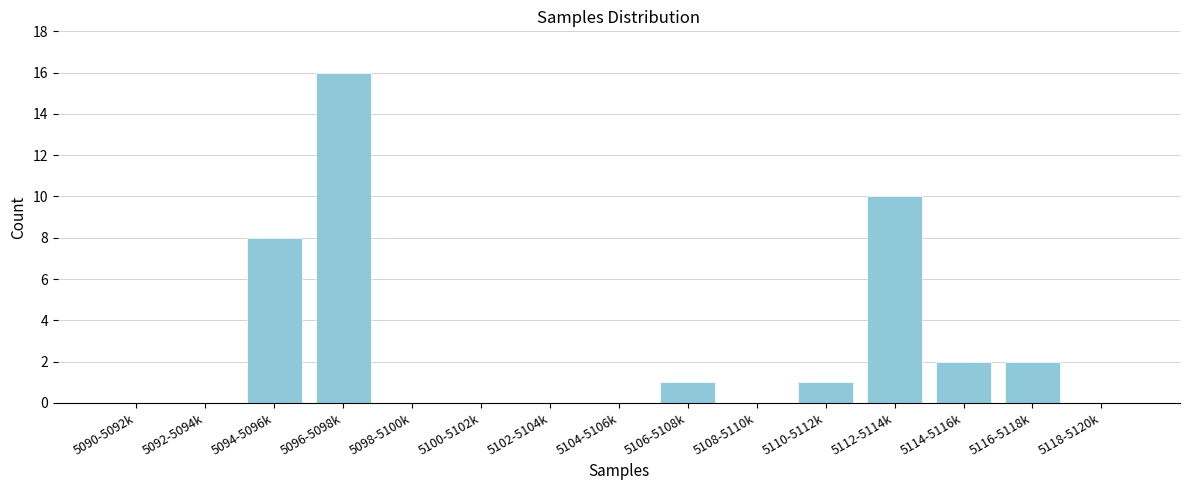

Reading left to right, list all the values displayed in this chart.

5090-5092k=0	5092-5094k=0	5094-5096k=8	5096-5098k=16	5098-5100k=0	5100-5102k=0	5102-5104k=0	5104-5106k=0	5106-5108k=1	5108-5110k=0	5110-5112k=1	5112-5114k=10	5114-5116k=2	5116-5118k=2	5118-5120k=0